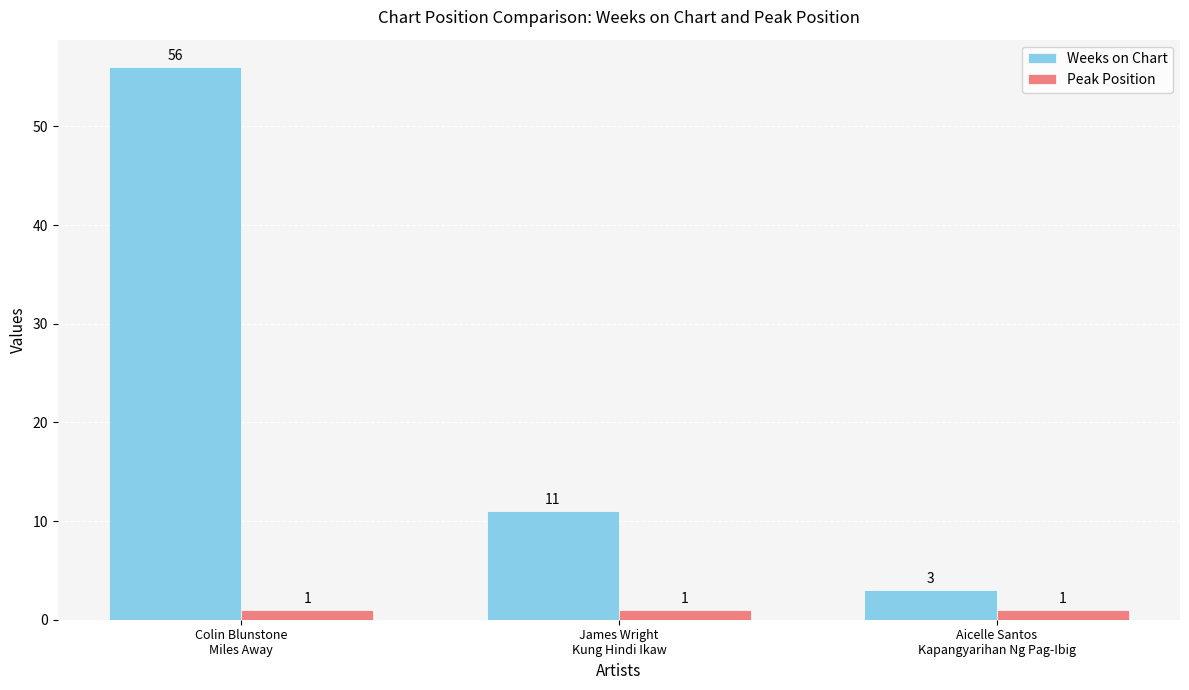

True or false: Peak Position has a value of 1 at Colin Blunstone
Miles Away.

True